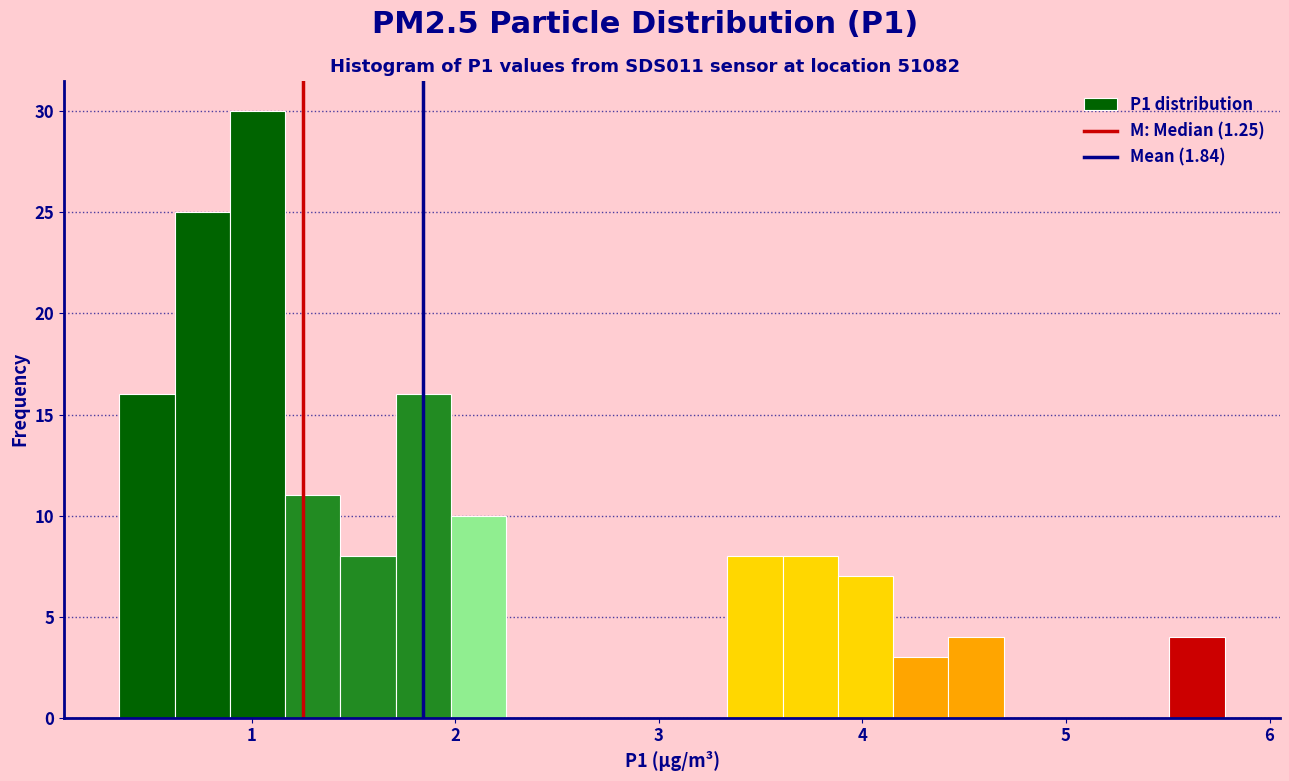

Around what value on the x-axis is the tallest bar? Give the approximate position of its centre, as read against the axis.

1.0